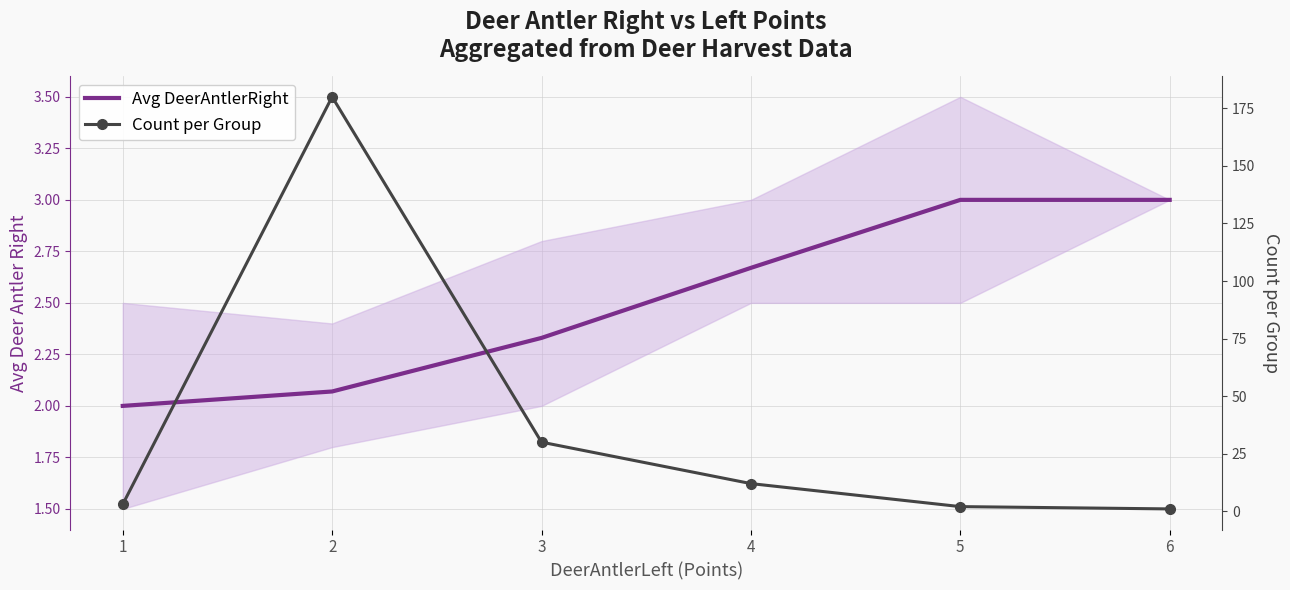

True or false: Count per Group has more than 1 points higher than both neighbors.

False